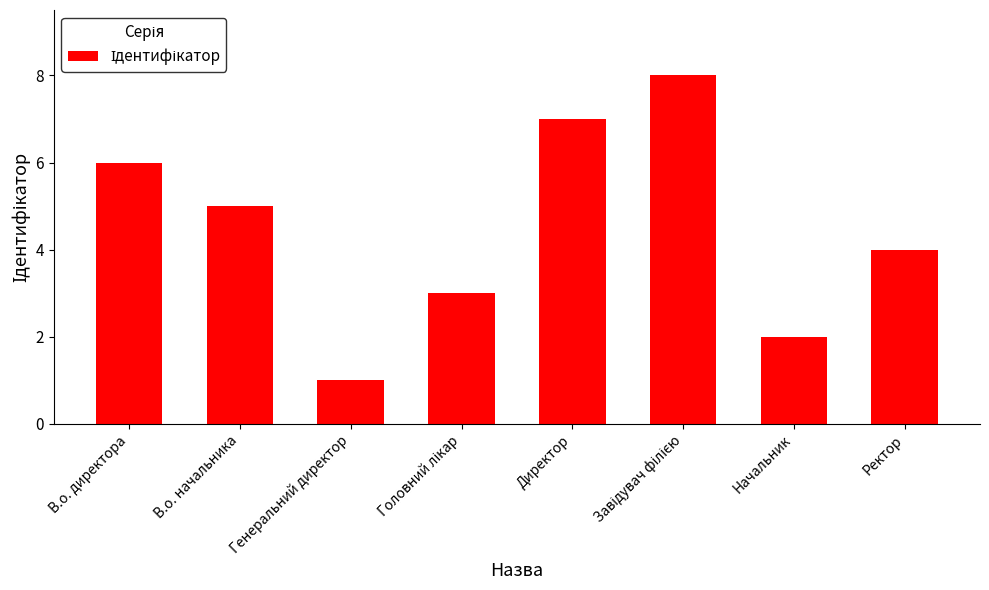

Does the chart contain any negative values?

No